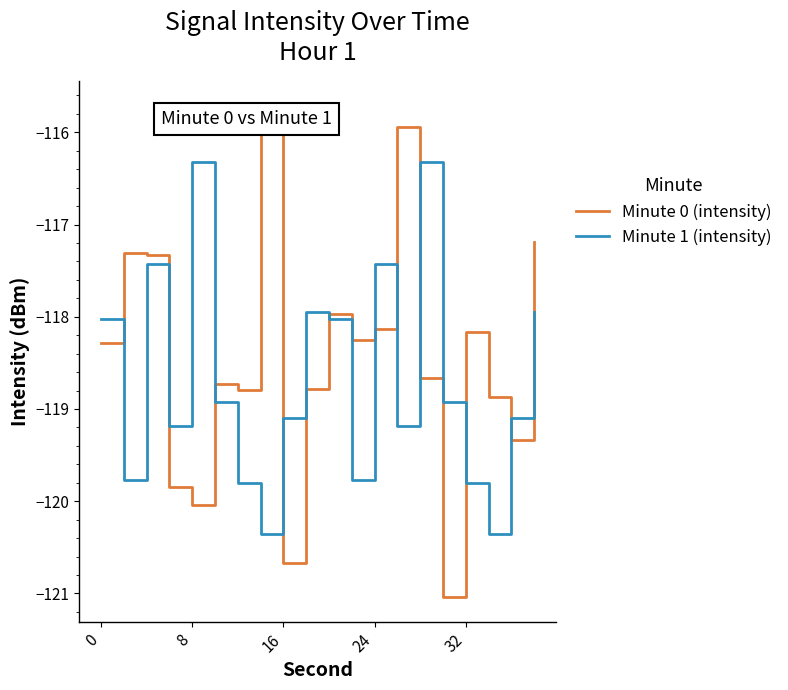

Reading right to left, what are all the values shown in this chart?

Minute 0 (intensity): -117.2	-119.3	-118.9	-118.2	-121.0	-118.7	-115.9	-118.1	-118.2	-118.0	-118.8	-120.7	-115.7	-118.8	-118.7	-120.0	-119.8	-117.3	-117.3	-118.3
Minute 1 (intensity): -117.9	-119.1	-120.4	-119.8	-118.9	-116.3	-119.2	-117.4	-119.8	-118.0	-117.9	-119.1	-120.4	-119.8	-118.9	-116.3	-119.2	-117.4	-119.8	-118.0